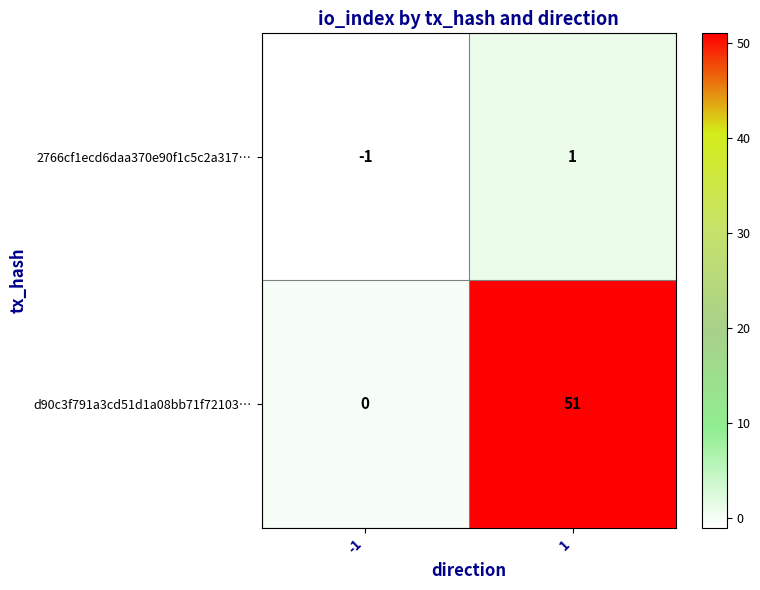

Reading left to right, list all the values displayed in this chart.

2766cf1ecd6daa370e90f1c5c2a317…: -1=-1	1=1
d90c3f791a3cd51d1a08bb71f72103…: -1=0	1=51